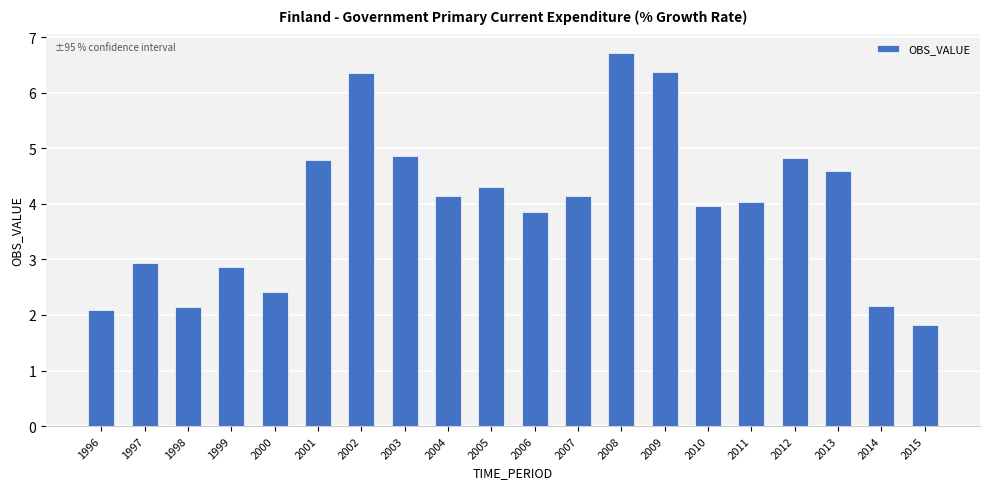

True or false: the data shows 4.0 at 1999.

False